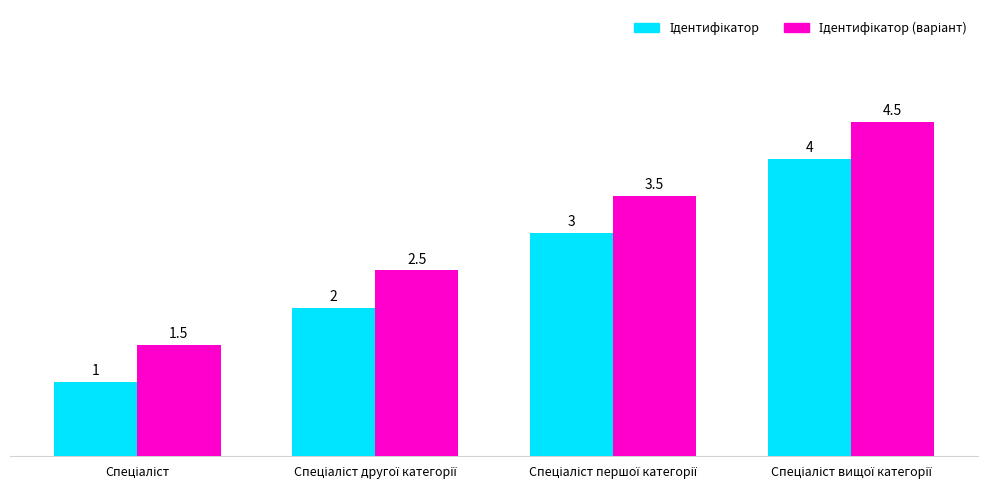

What is the maximum value shown in the chart?

4.5